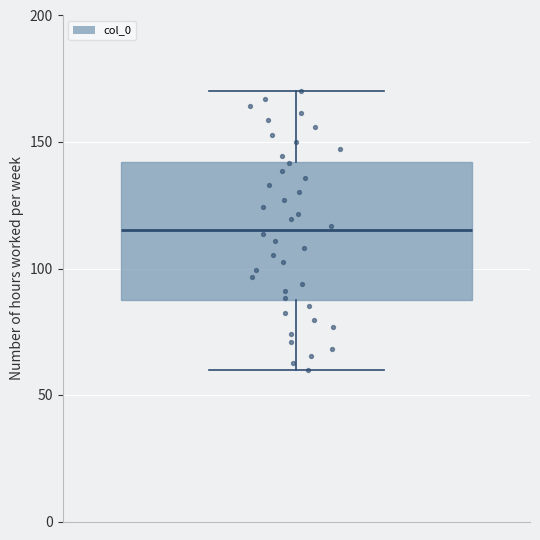

Read this box plot against the y-axis: the position of the median line, the range covered by the box, and the ends of both whiskers. The values are not printed on the chart, so give them approximately, as read against the axis.

median 115, box 85 to 140, whiskers 60 to 170